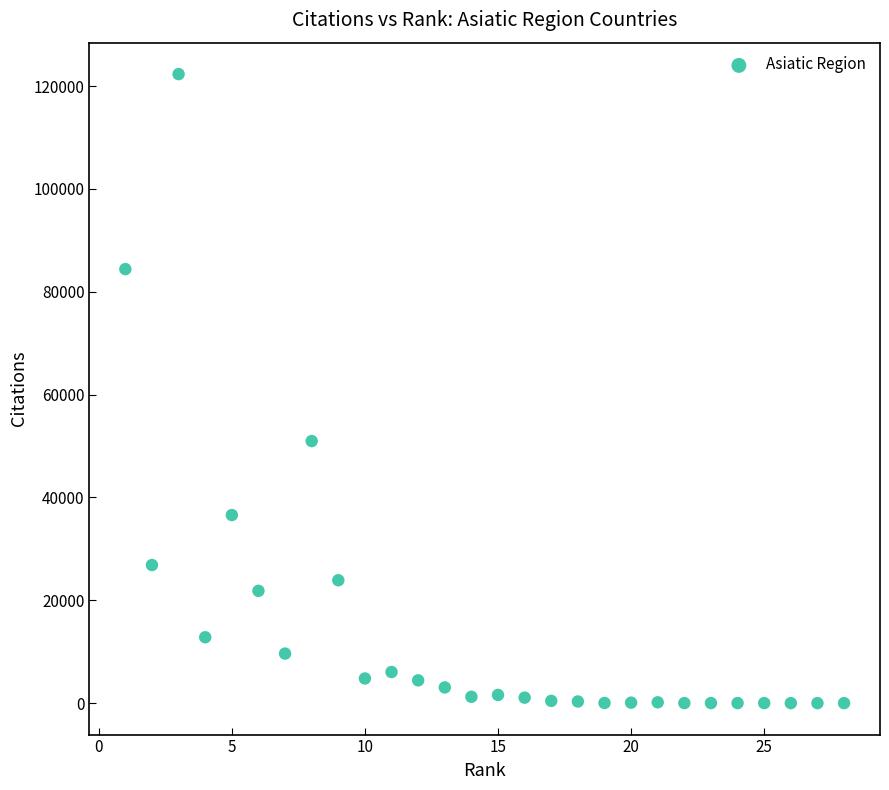

What is the range of X values (max minus min)?

27